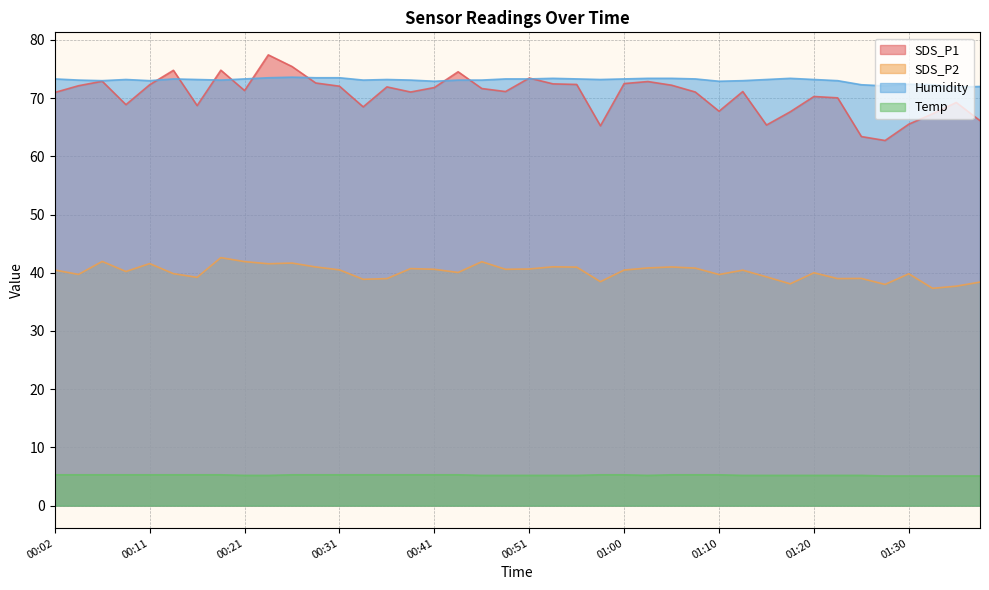

Which series has the largest range (max minus min)?

SDS_P1